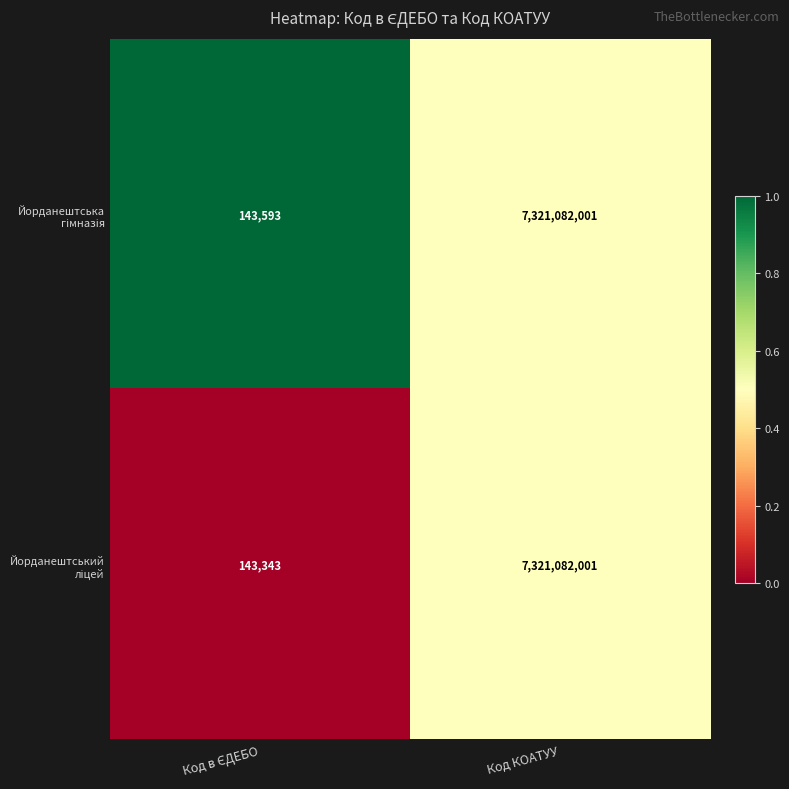

How many data points does each series have?

2